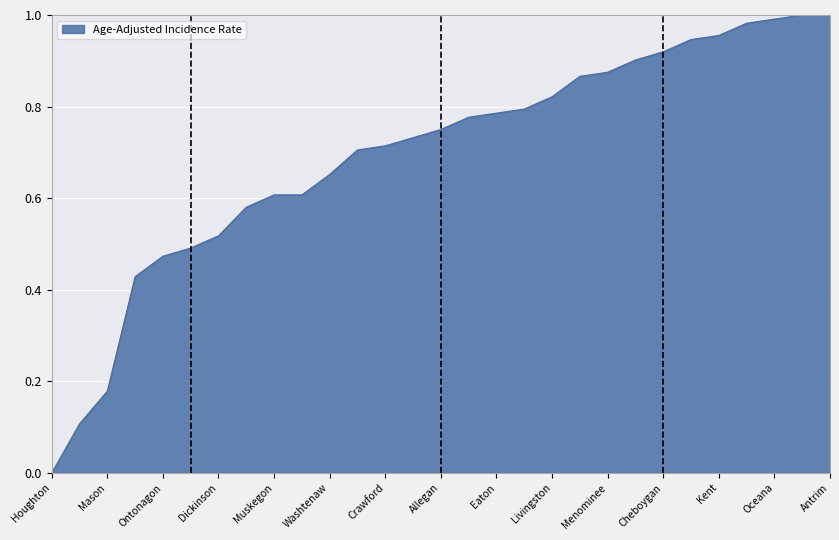

How many lines are shown in the chart?

1